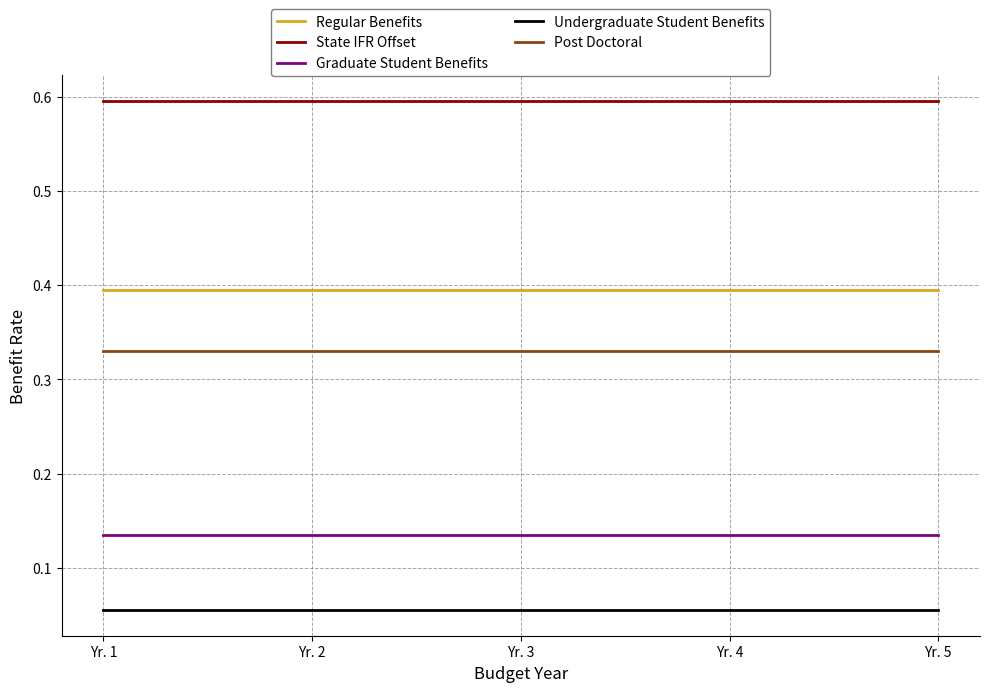

Rank the series at Yr. 3 from highest to lowest value.

State IFR Offset, Regular Benefits, Post Doctoral, Graduate Student Benefits, Undergraduate Student Benefits